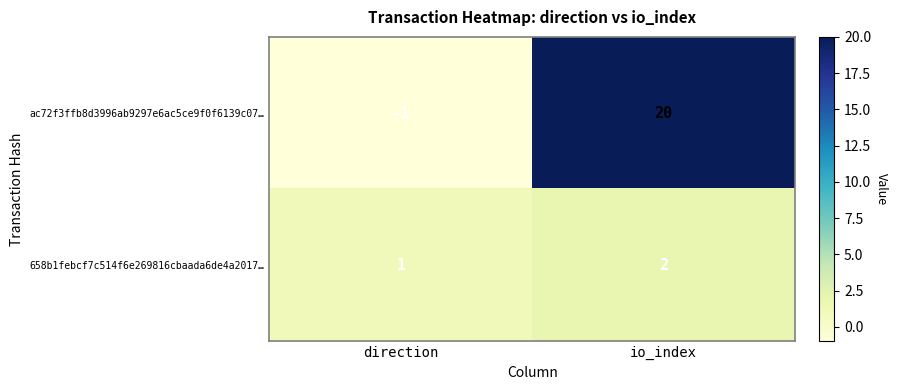

Reading right to left, transcribe all the data shown in this chart.

ac72f3ffb8d3996ab9297e6ac5ce9f0f6139c07…: 20	-1
658b1febcf7c514f6e269816cbaada6de4a2017…: 2	1